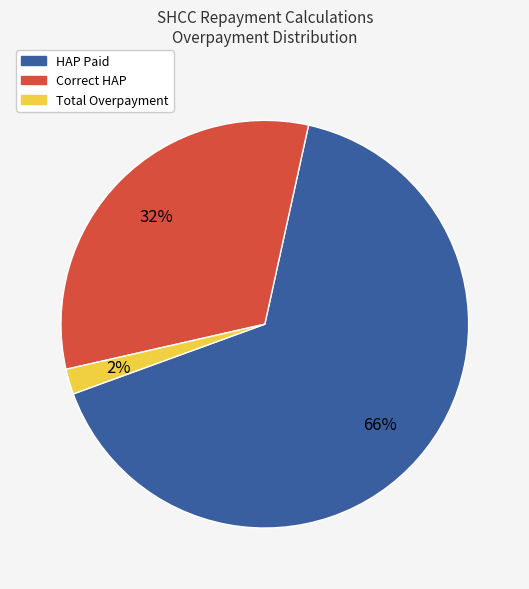

To the nearest percent, what is the difference between the largest and smallest slice percentages?

64%